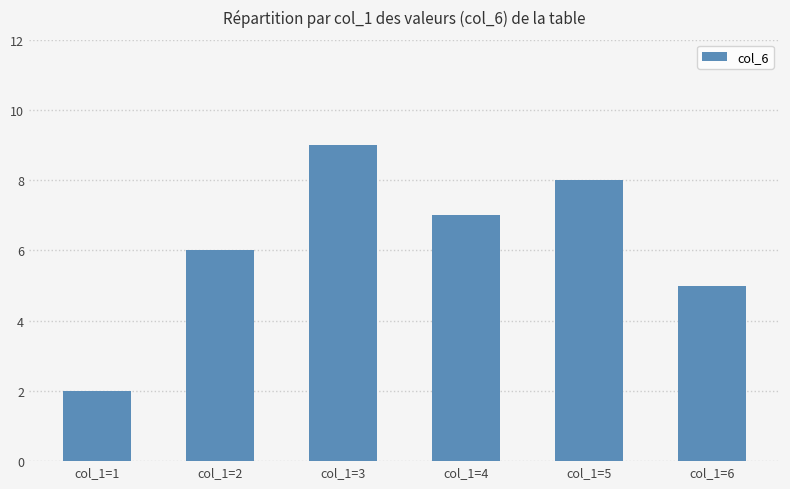

Where is the data nearest to the value 5?

col_1=6